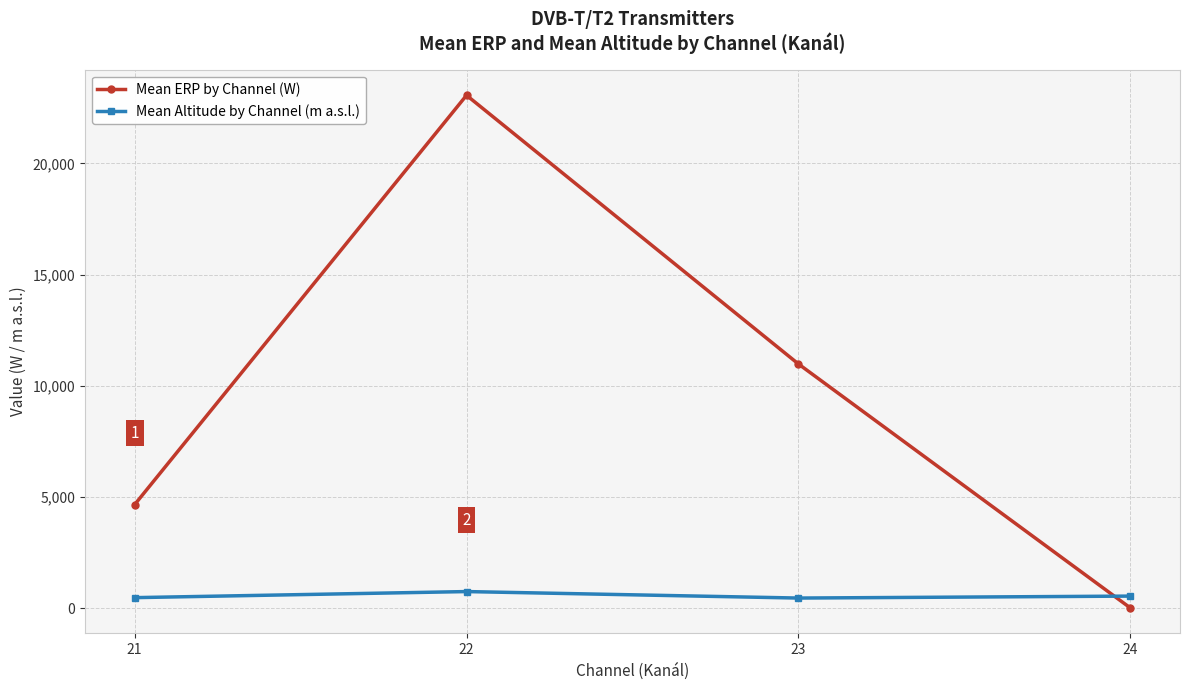

How many data points in Mean ERP by Channel (W) are less than 10988?

2